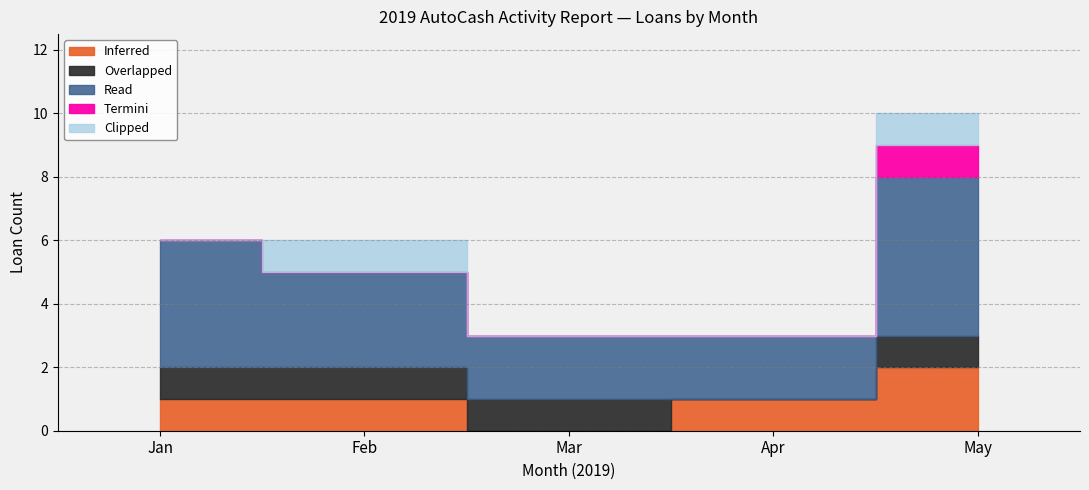

True or false: Overlapped has more than 0 interior local peaks.

False